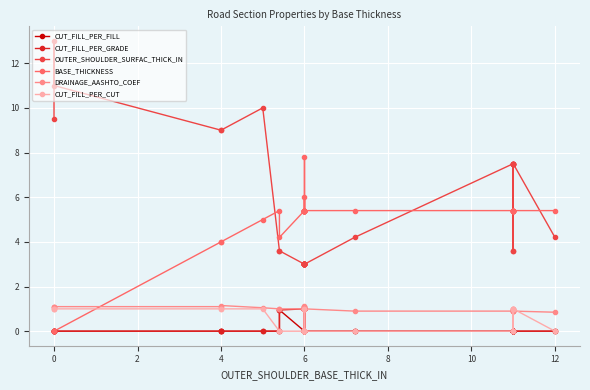

True or false: BASE_THICKNESS and DRAINAGE_AASHTO_COEF cross at least once.

True